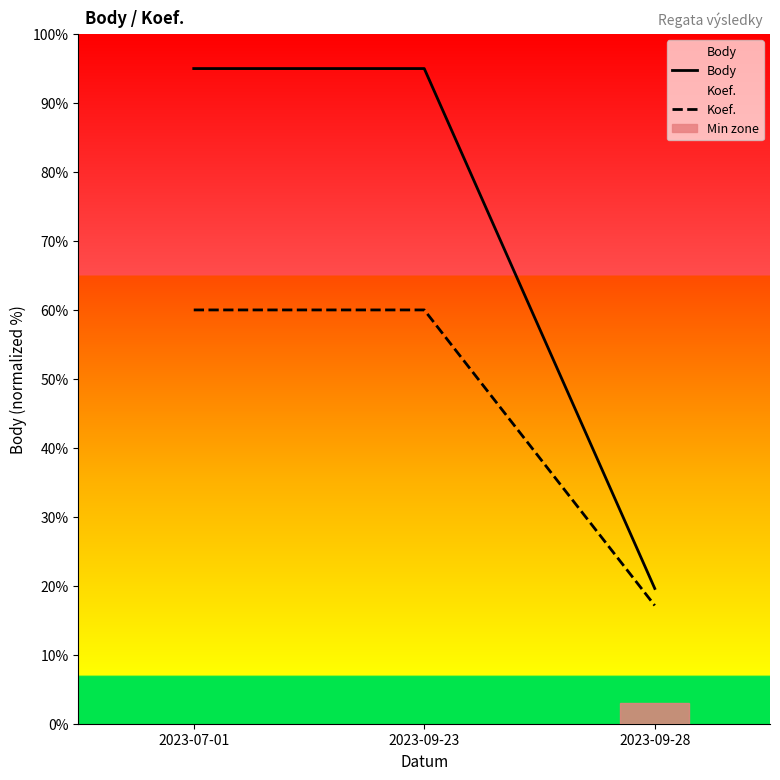

List the labels in order of Body value, largest first.

2023-07-01, 2023-09-23, 2023-09-28